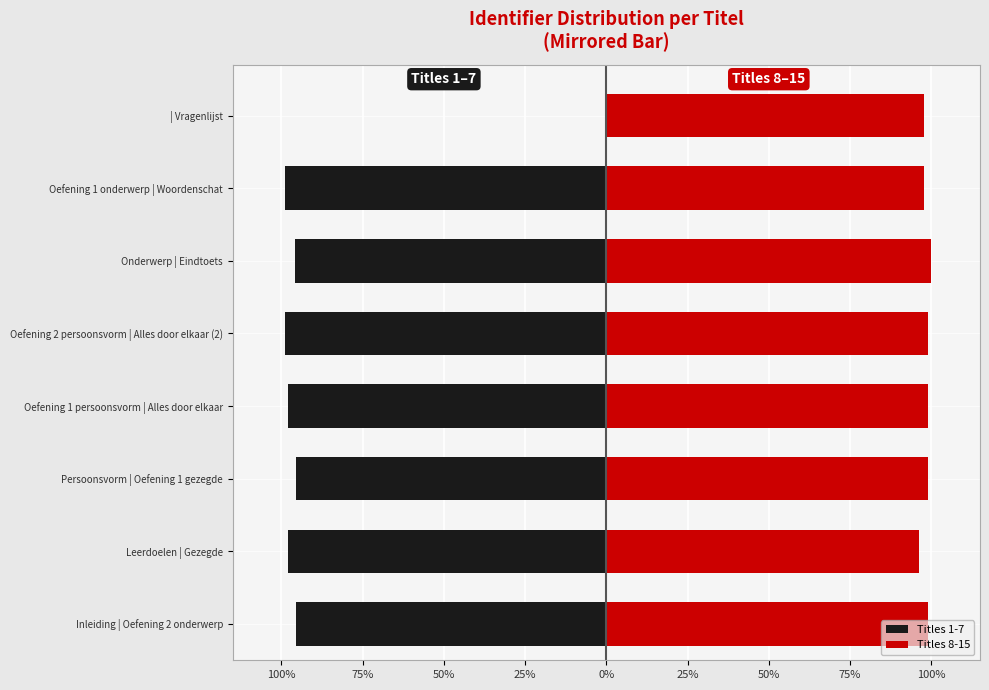

How many groups of bars are there?

8